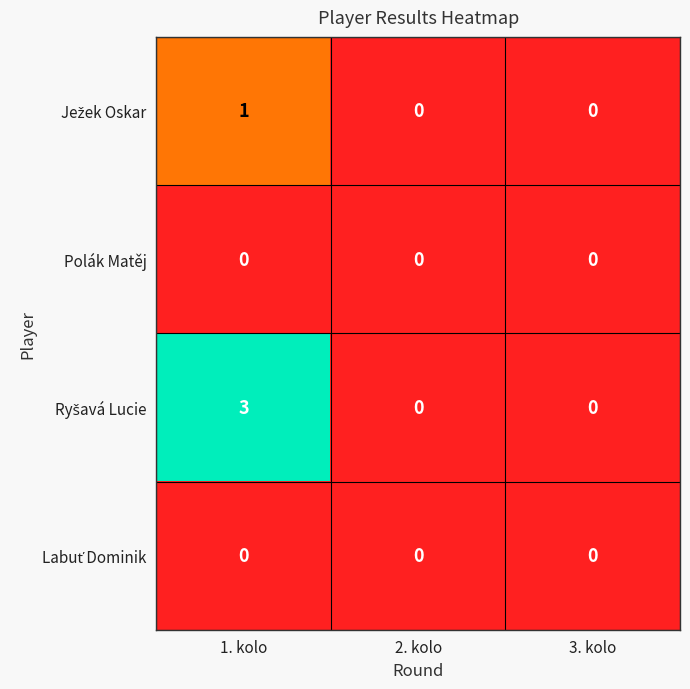

At which category is the sum across all series the highest?

1. kolo